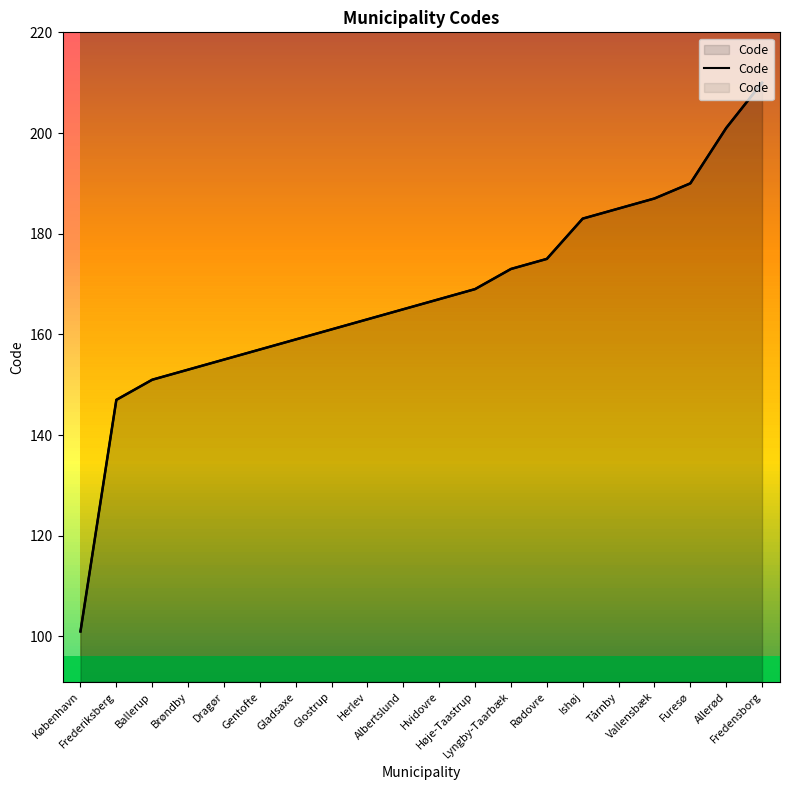

Reading right to left, what are all the values shown in this chart?

Fredensborg=210	Allerød=201	Furesø=190	Vallensbæk=187	Tårnby=185	Ishøj=183	Rødovre=175	Lyngby-Taarbæk=173	Høje-Taastrup=169	Hvidovre=167	Albertslund=165	Herlev=163	Glostrup=161	Gladsaxe=159	Gentofte=157	Dragør=155	Brøndby=153	Ballerup=151	Frederiksberg=147	København=101